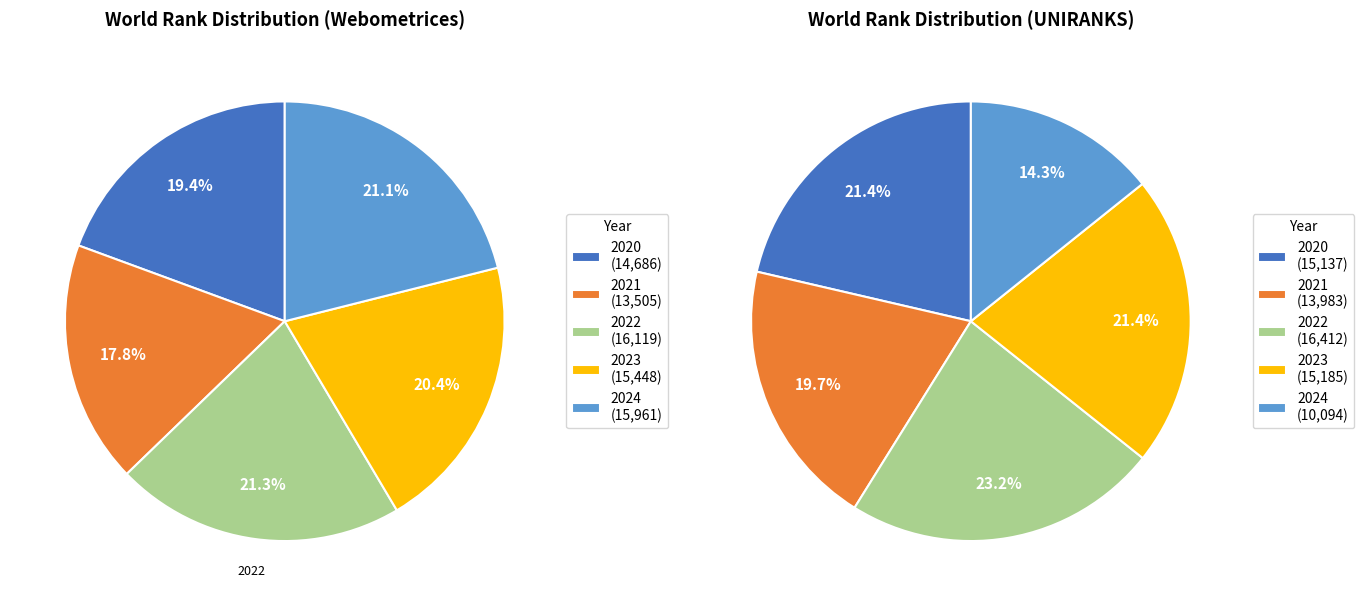

To the nearest percent, what percentage of the pie is 2023?

21%